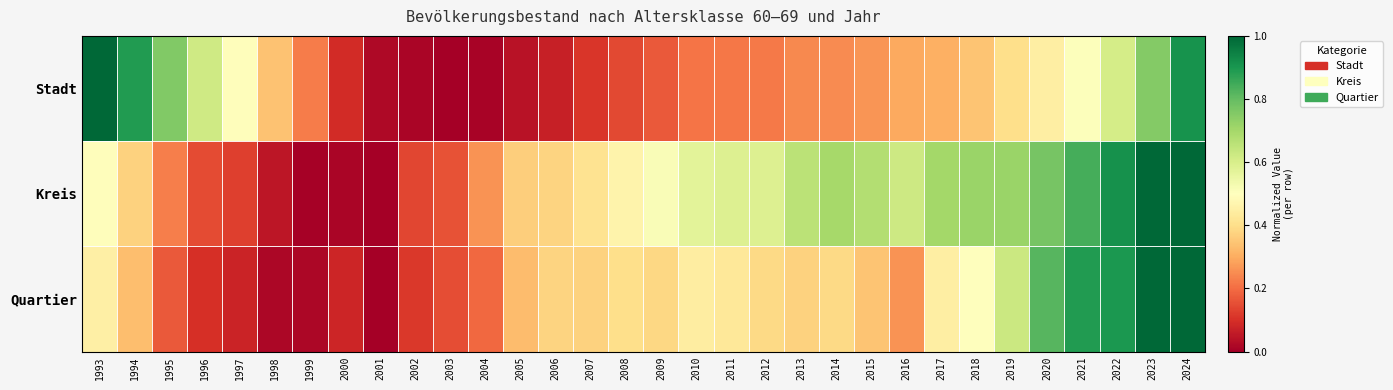

Which series has the largest range (max minus min)?

Stadt